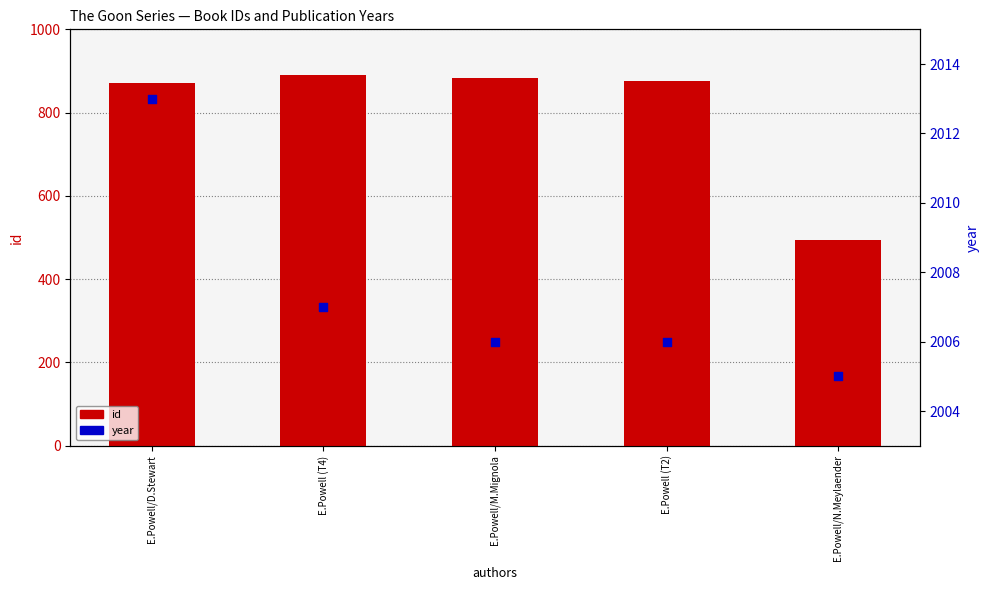

Which series reaches the maximum Y coordinate?

year